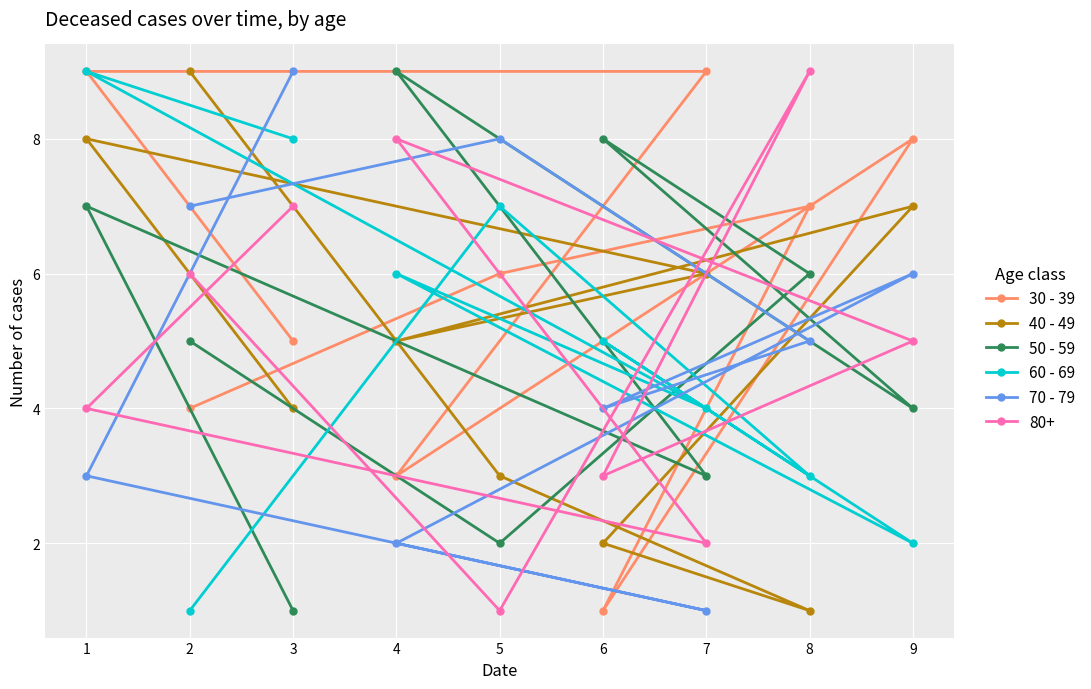

How many 30 - 39 values are between 4 and 8?

5